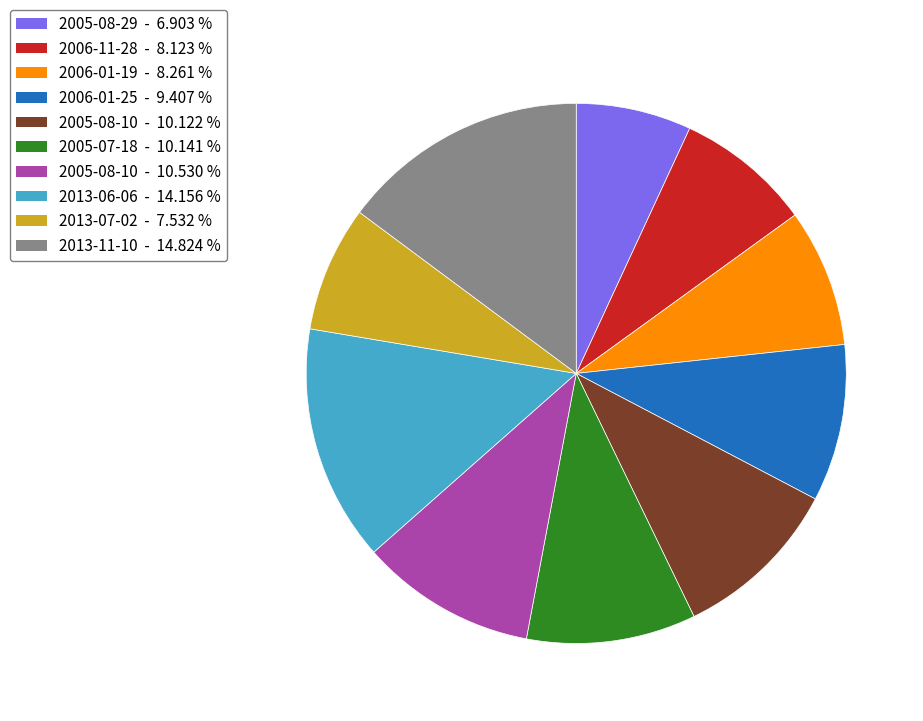

Does any single category account for the majority?

No